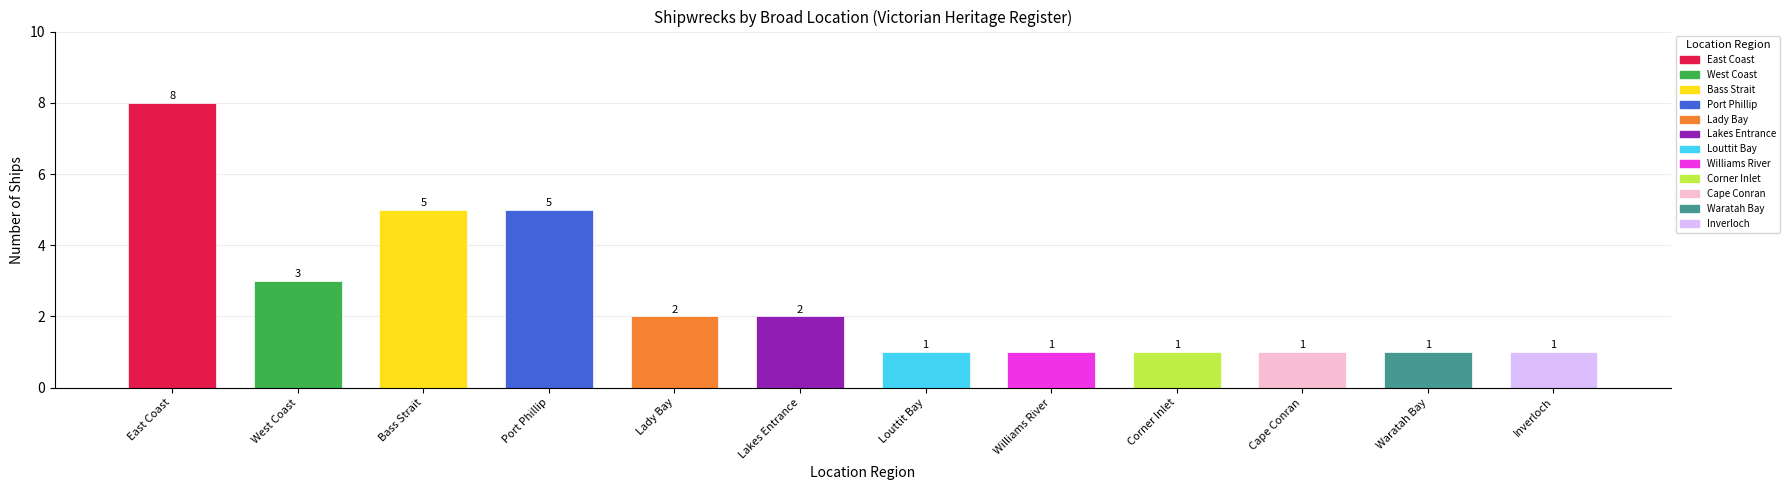

What is the difference between the maximum and second lowest values?

7